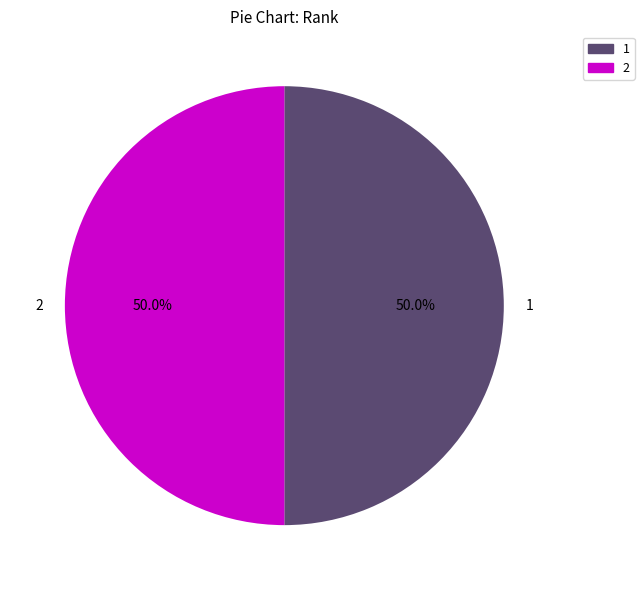

To the nearest percent, what percentage of the pie is 2?

50%